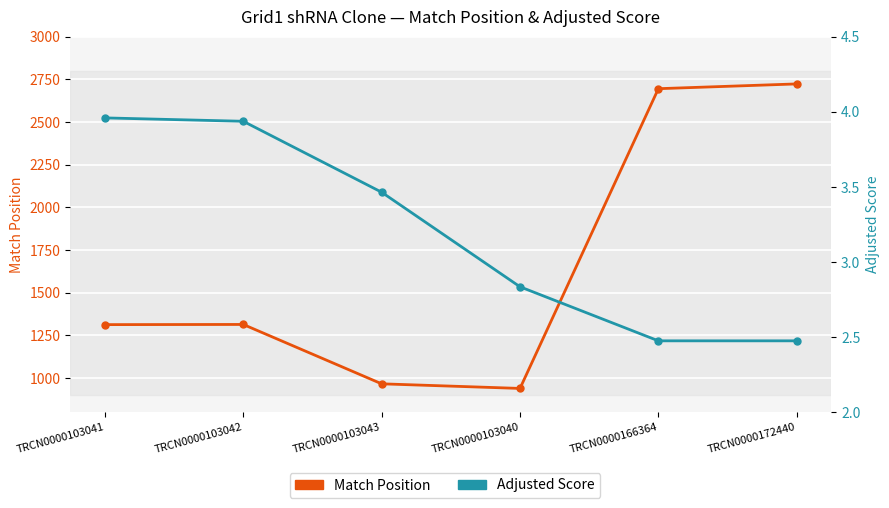

At which category is the sum across all series the highest?

TRCN0000172440